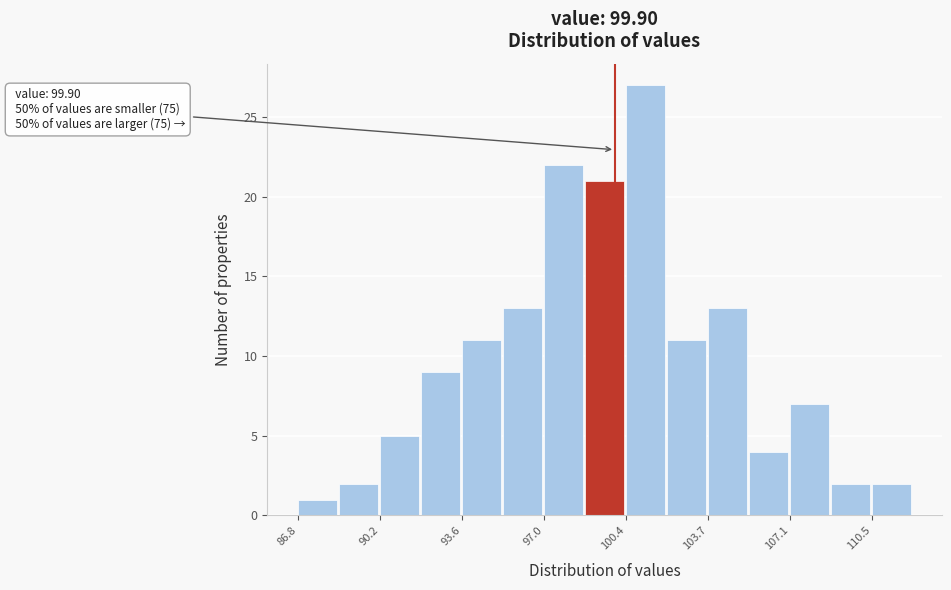

Read against the x-axis, roughly where is the centre of the tallest bar?

101.0